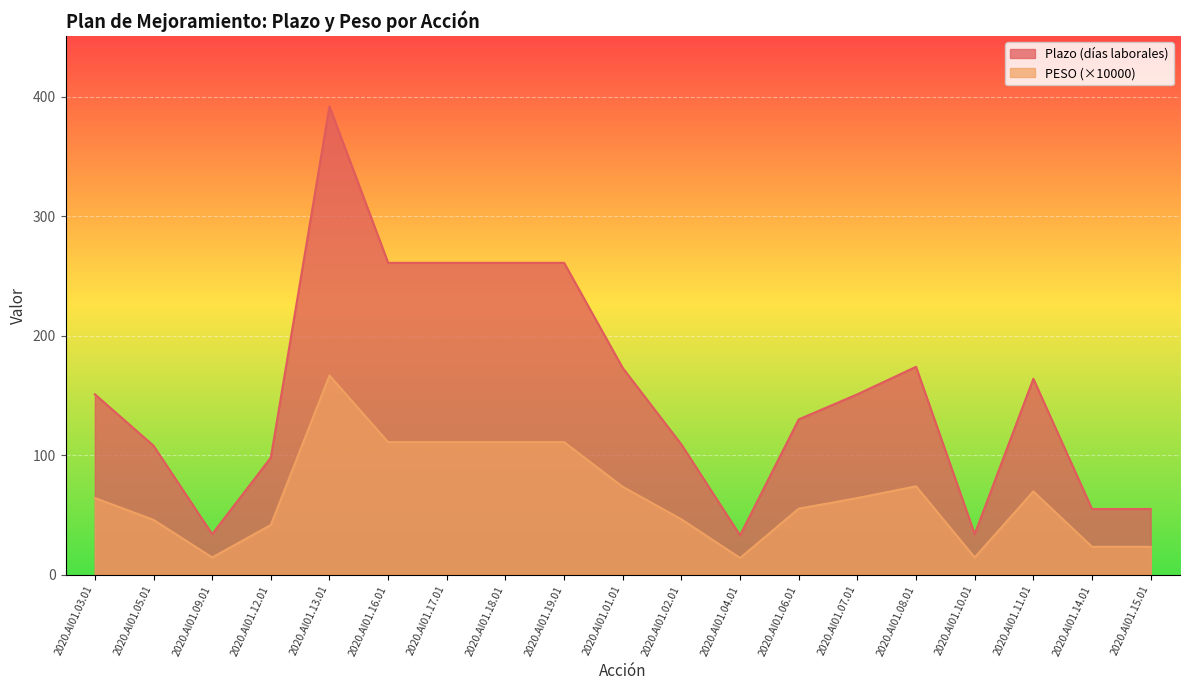

How many interior local peaks does the PESO series have?

3